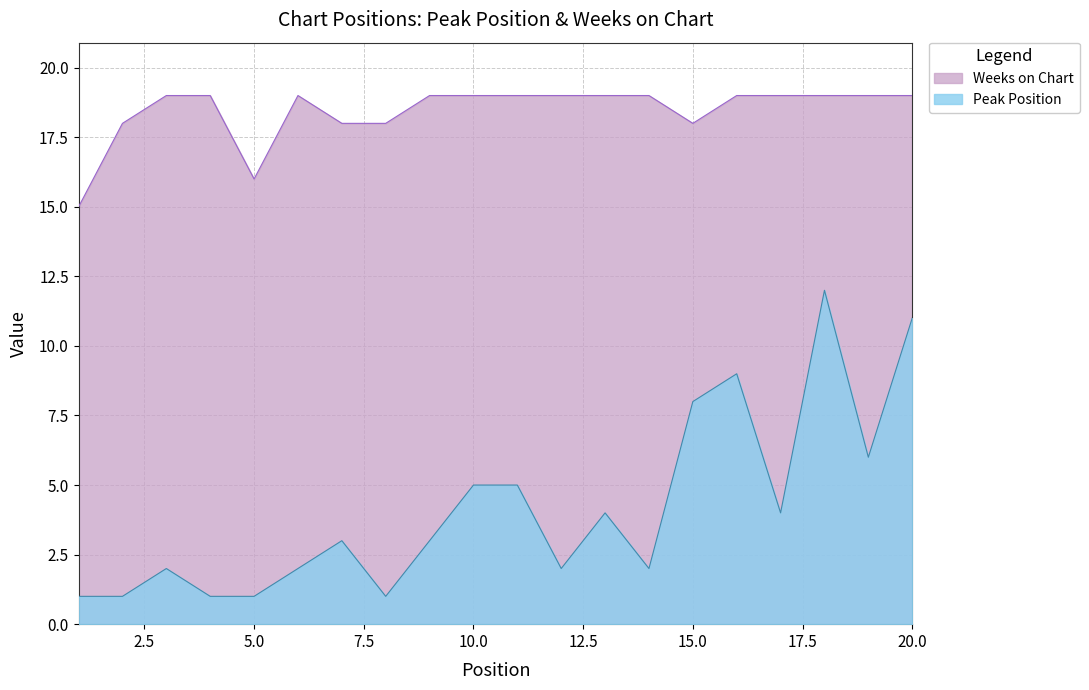

True or false: Weeks on Chart and Peak Position cross at least once.

False